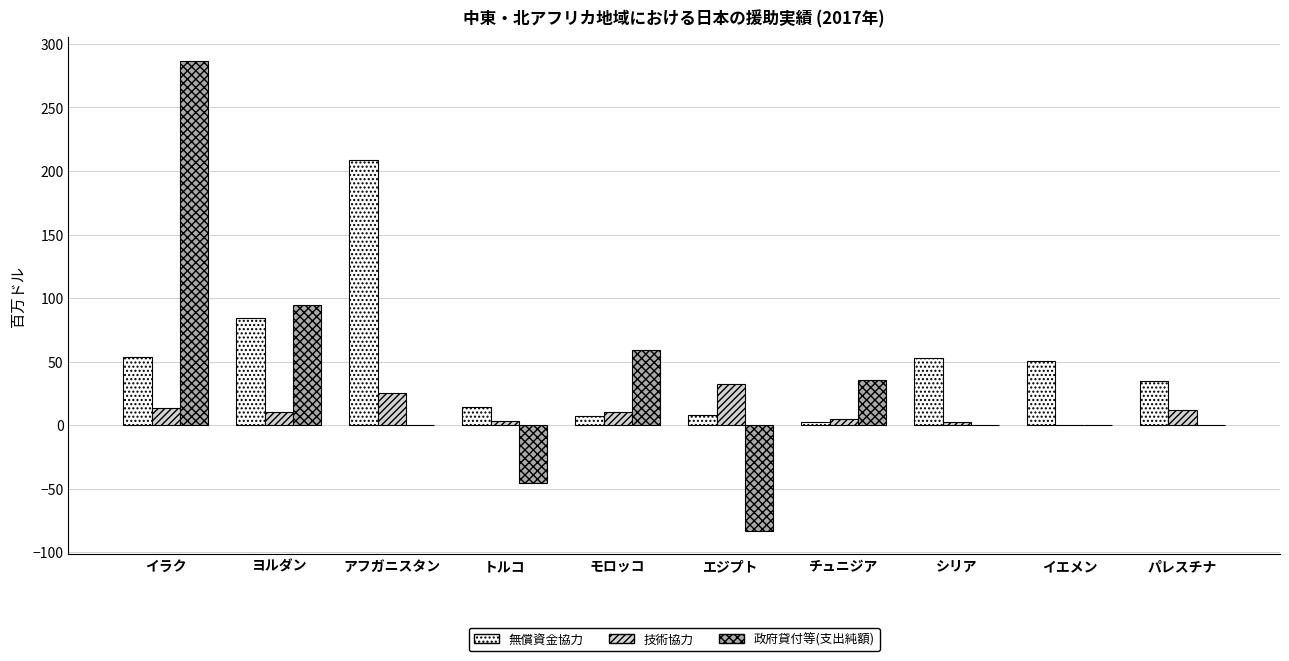

What is the total value across all series at ヨルダン?

189.3